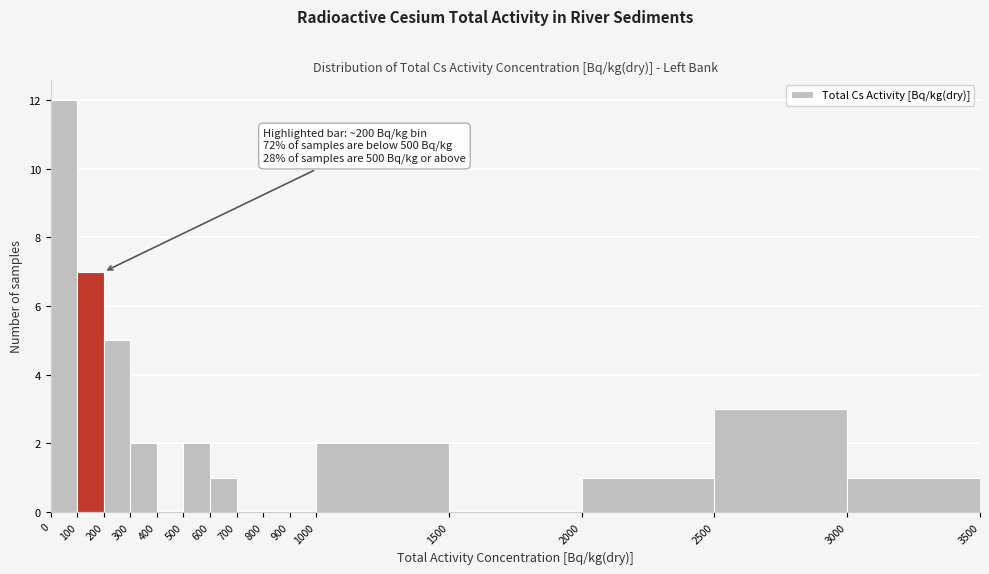

Over which range of the x-axis is the bar tallest?

0 to 100